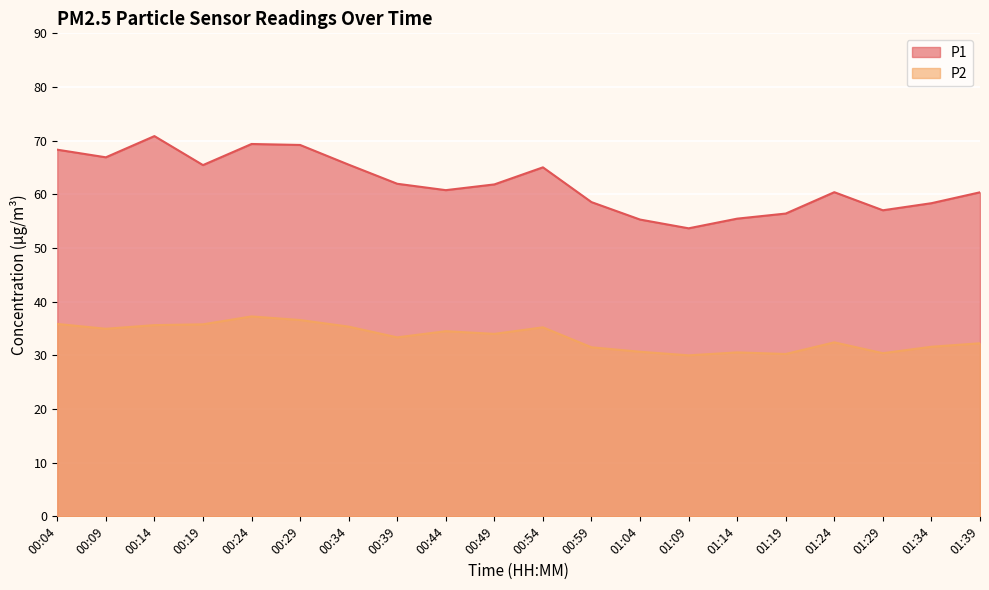

True or false: P1 and P2 cross at least once.

False